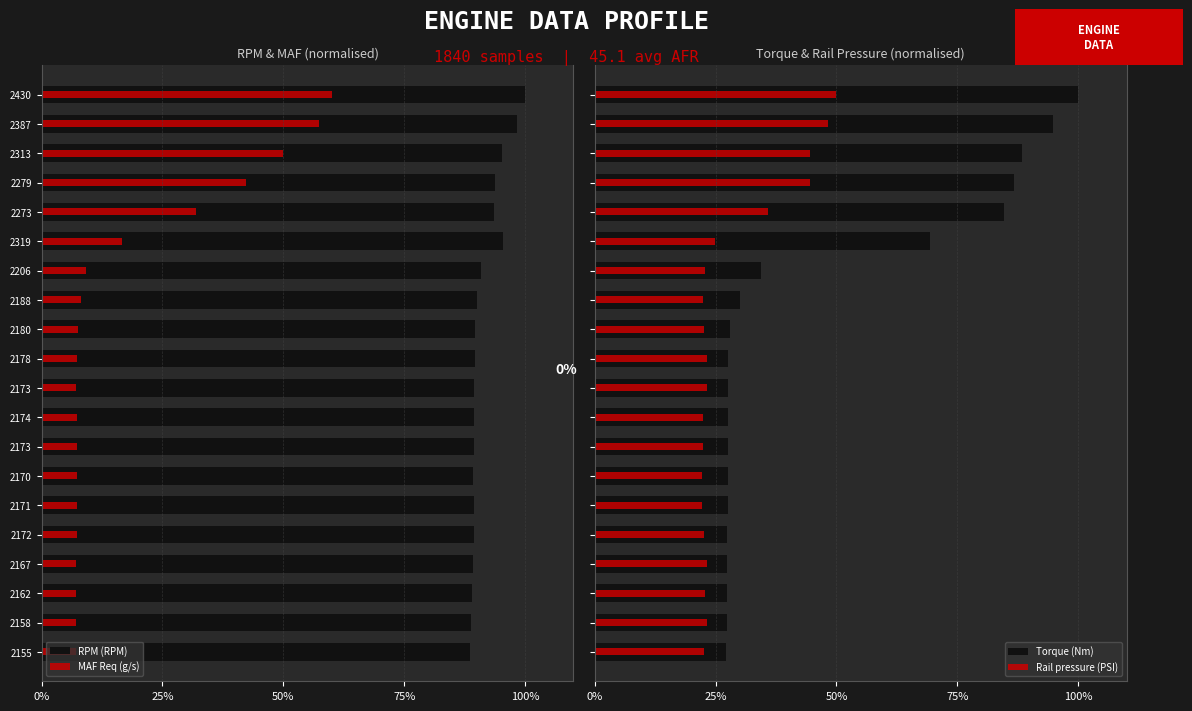

What is the difference between the second highest and minimum values in the Torque (Nm) series?

67.5